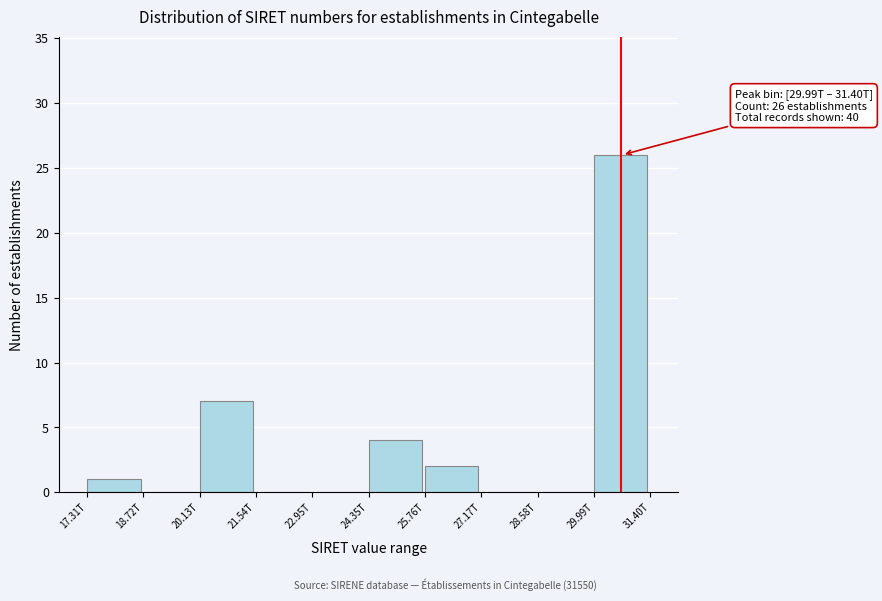

Reading left to right, transcribe all the data shown in this chart.

17.31T=1	18.72T=0	20.13T=7	21.54T=0	22.95T=0	24.35T=4	25.76T=2	27.17T=0	28.58T=0	29.99T=26